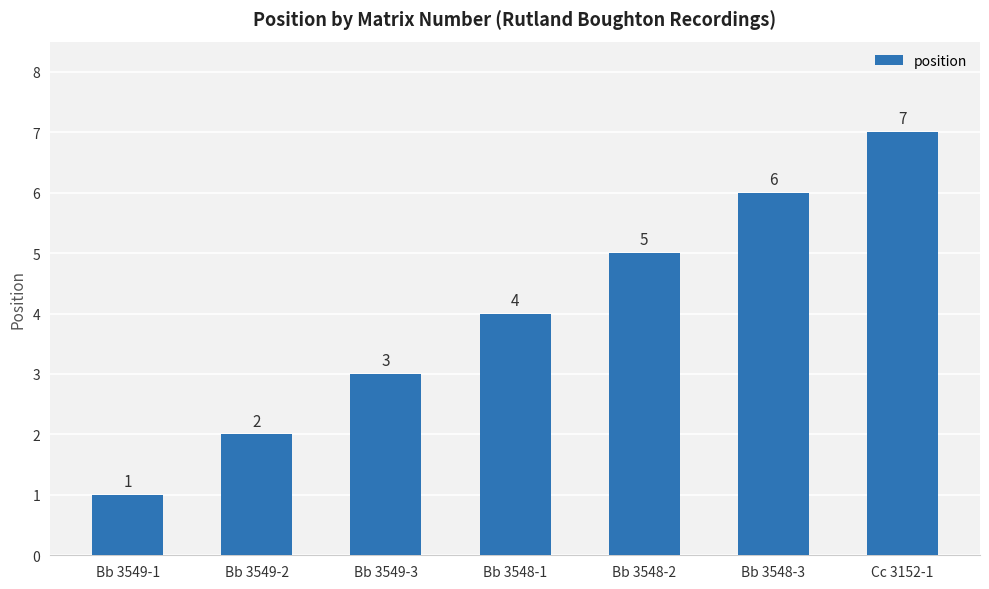

At which category does the chart reach its peak across all series?

Cc 3152-1